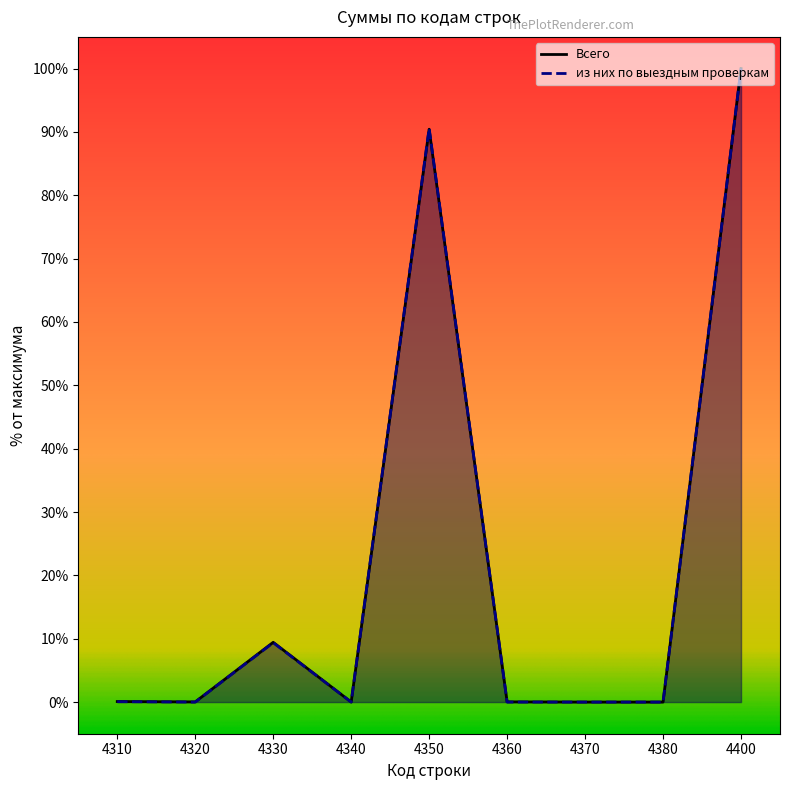

Which category has the lowest value across all series?

4380